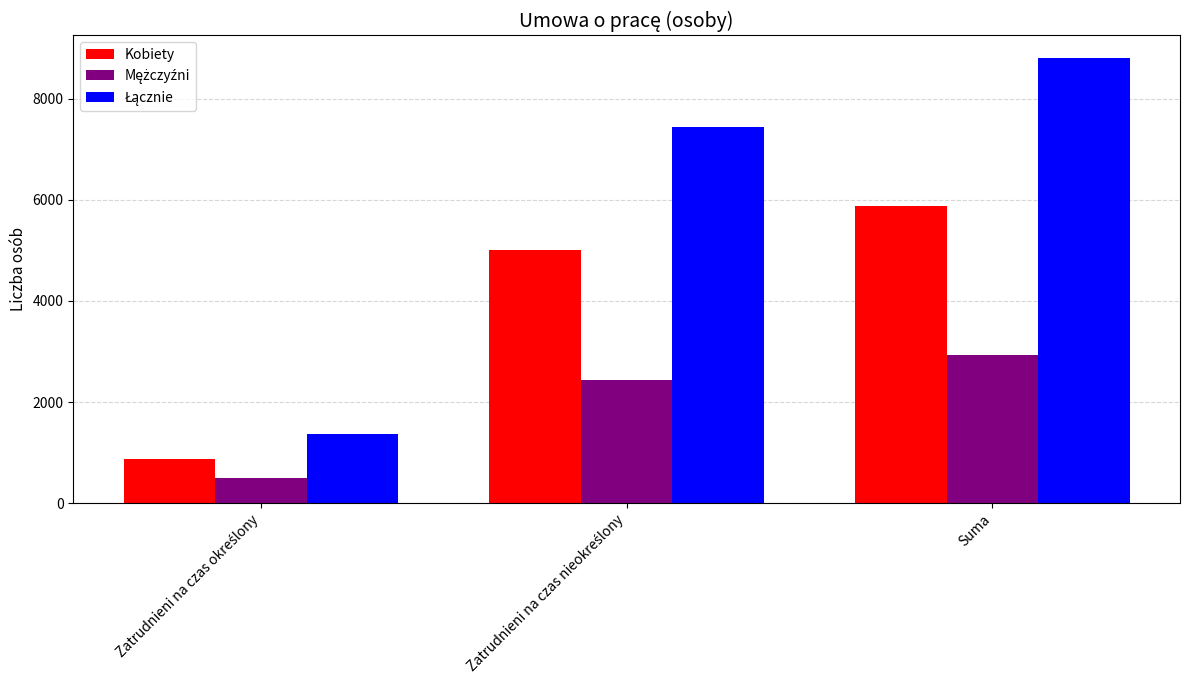

Which category has the highest value across all series?

Suma